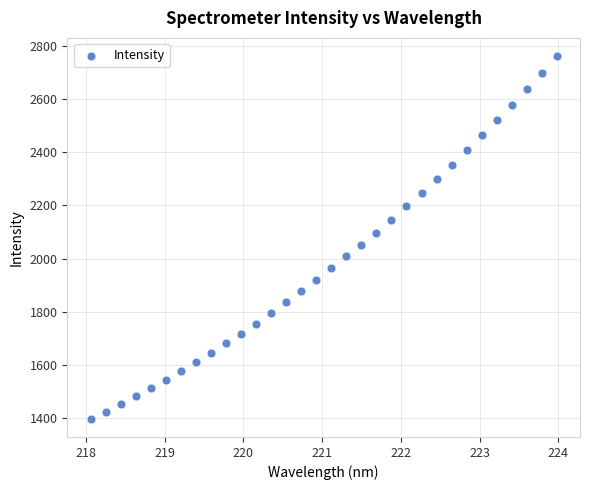

What is the range of X values (max minus min)?

5.9